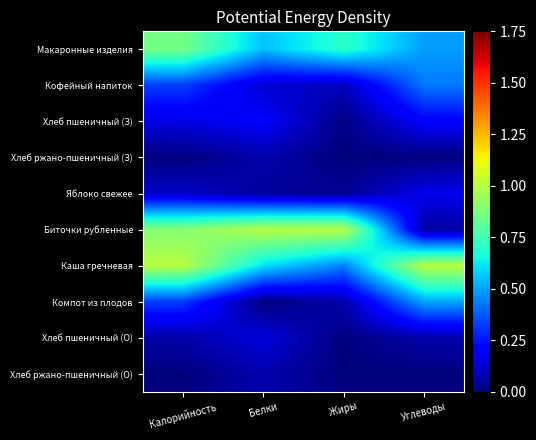

Which series has the largest total across all categories?

Каша гречневая